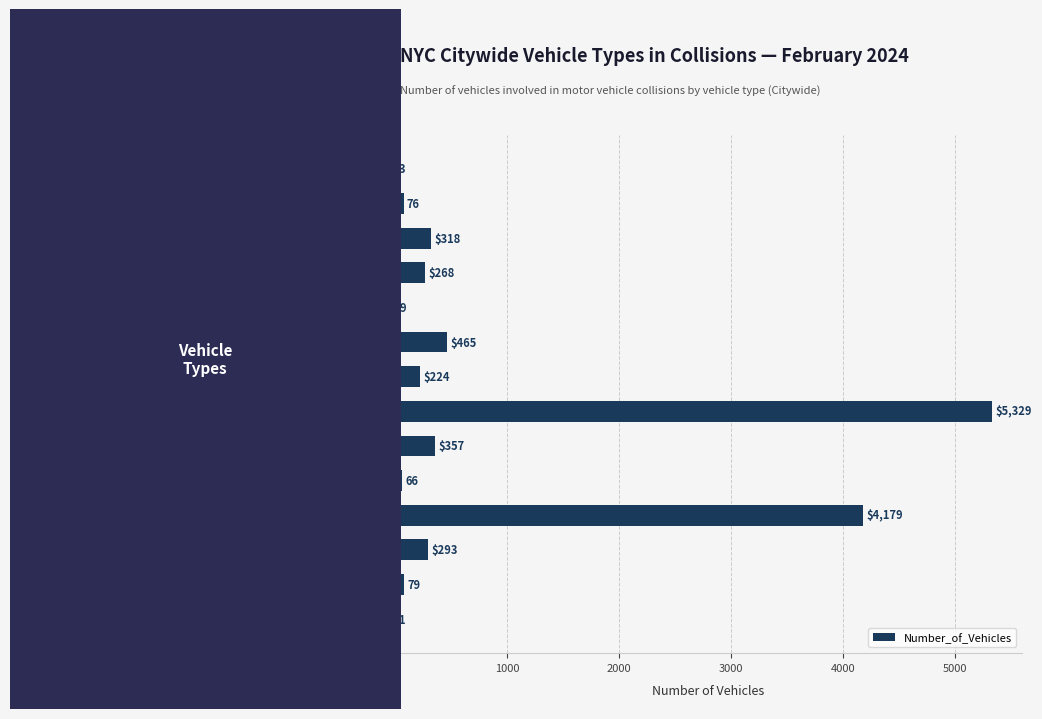

The chart shows a value of 7099 at SPORT UTILITY/STATION WAGON. True or false?

False